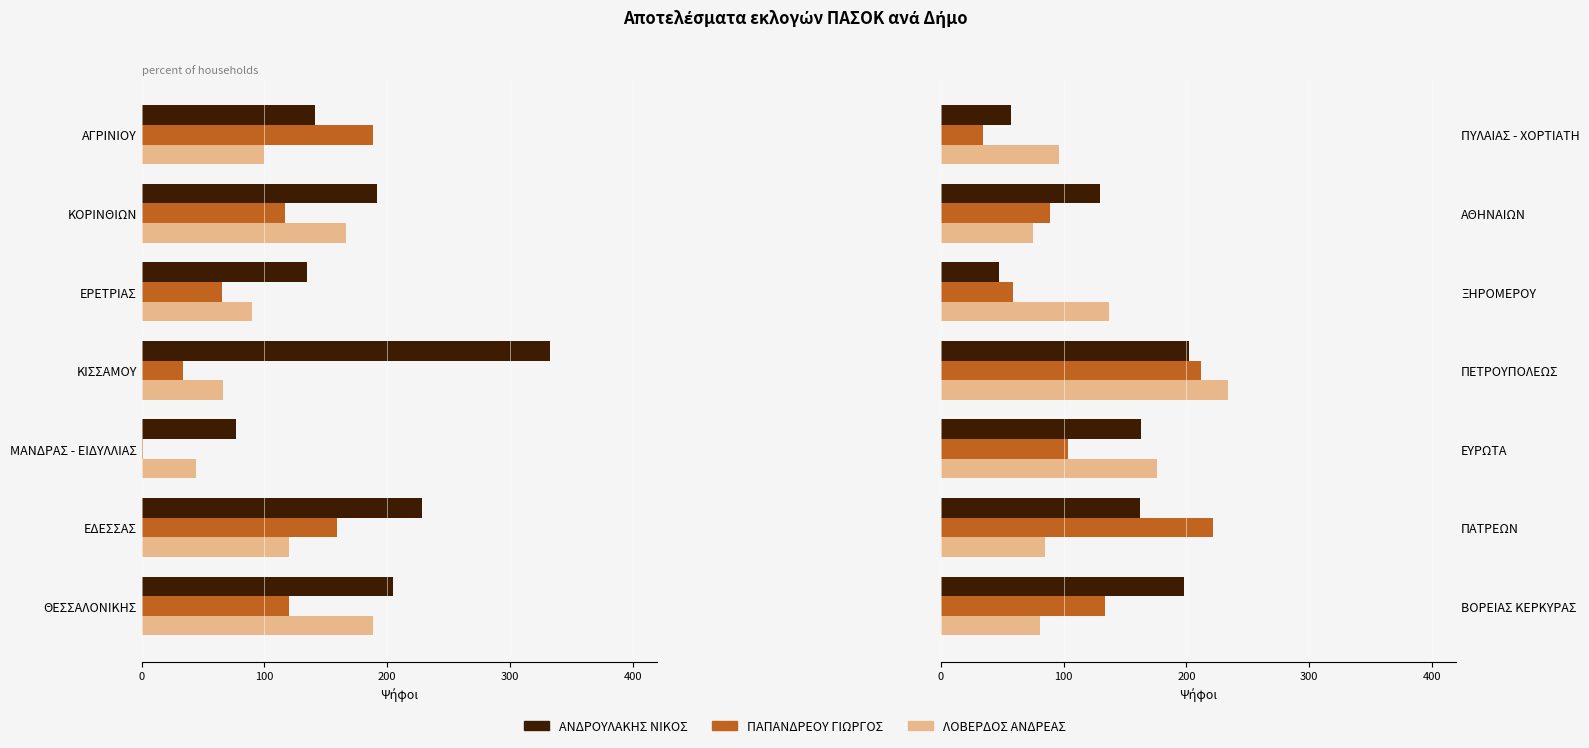

How many bars are there in each group?

3